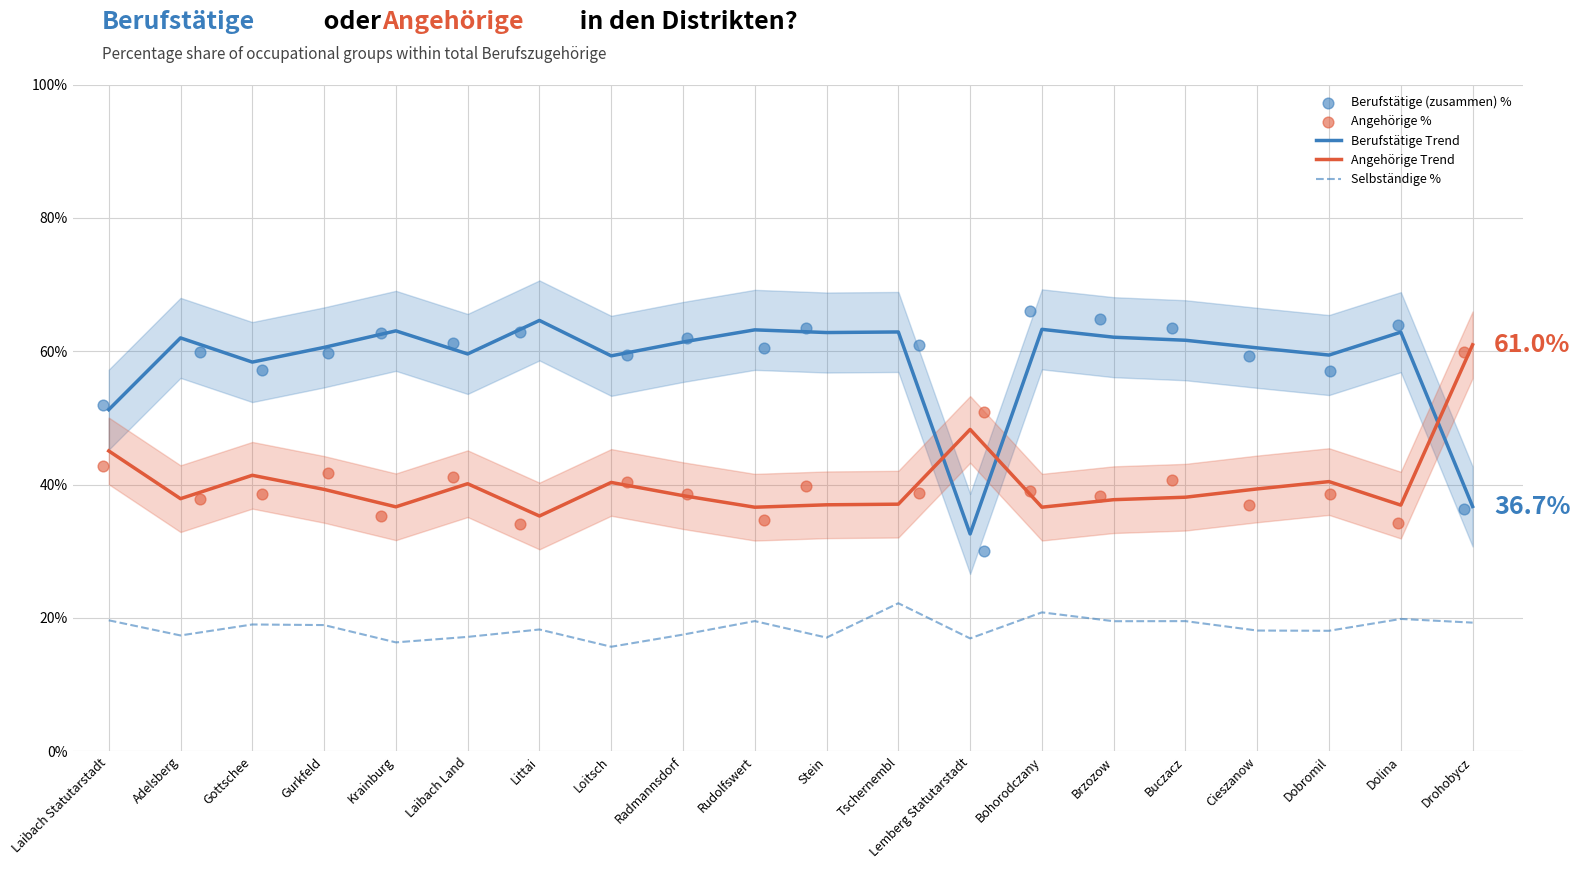

Which series contains the highest Y value?

Berufstätige (zusammen) %